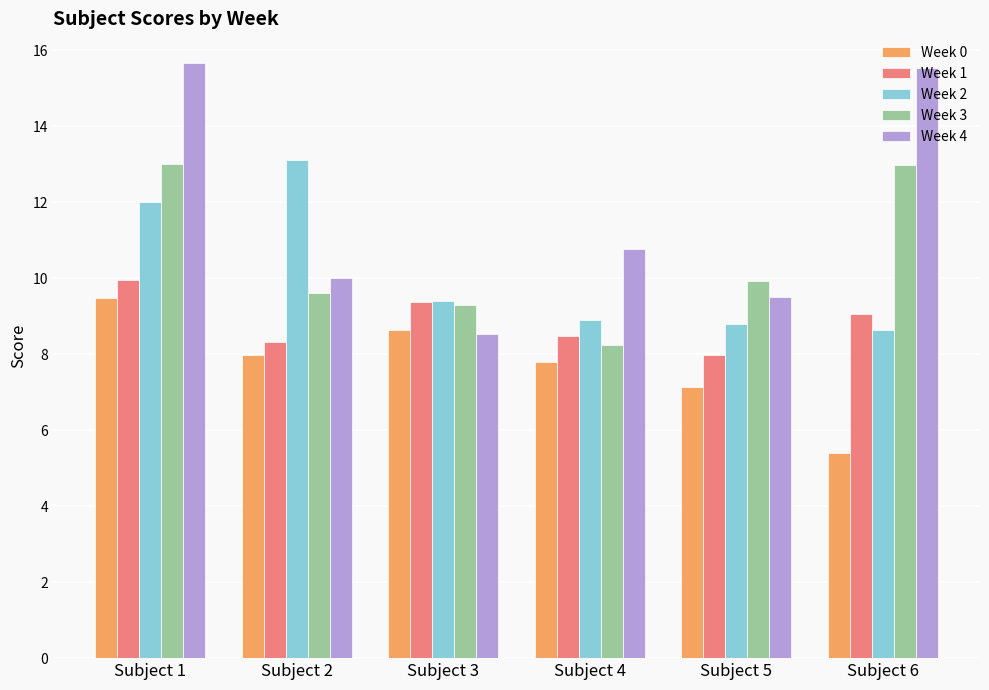

What is the sum of all Week 3 values?

63.1